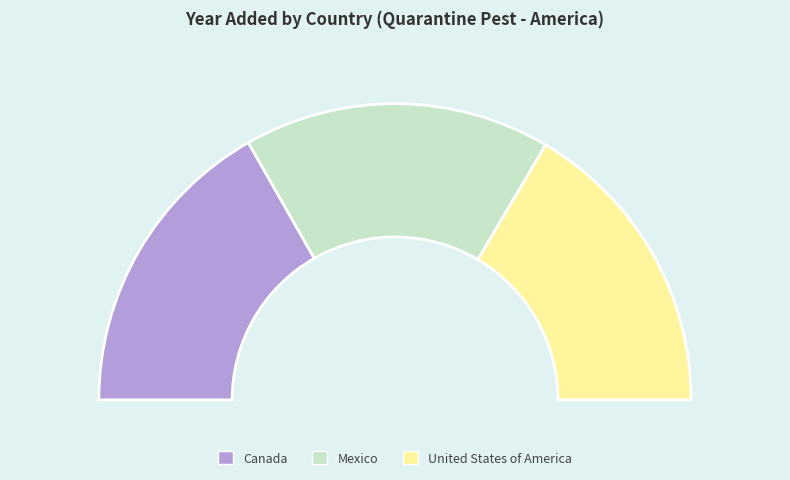

How many segments does this pie chart have?

3